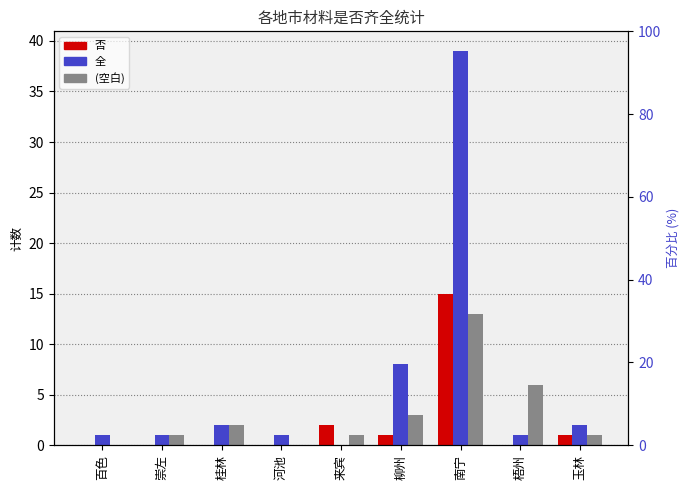

What is the greatest value displayed?

39